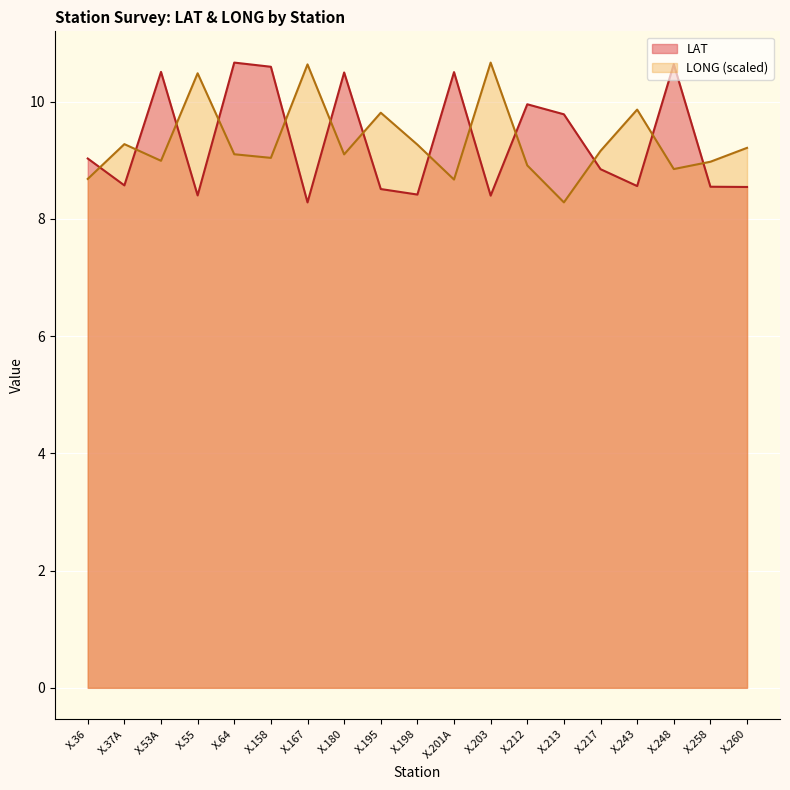

How many intersections are there between LONG and LAT?

13